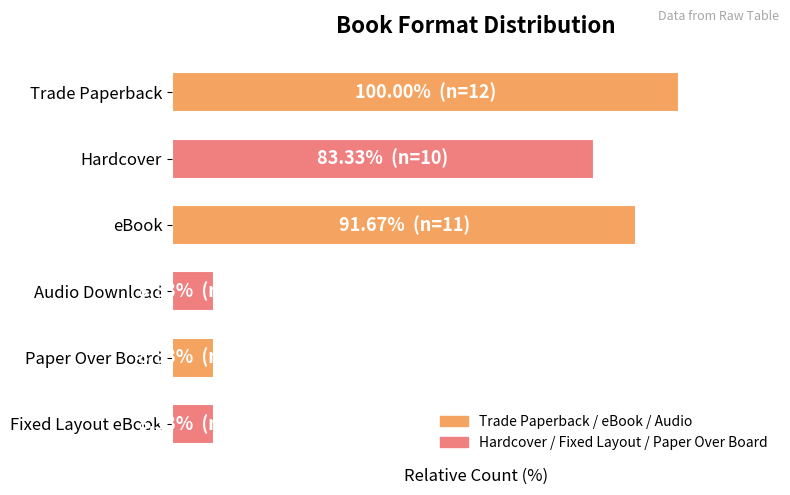

Does the chart contain any negative values?

No